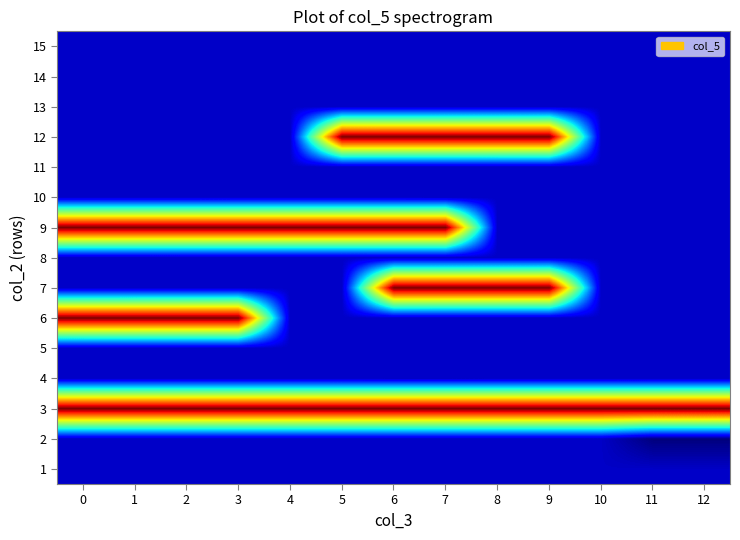

What is the total value across all series at 2?

42096